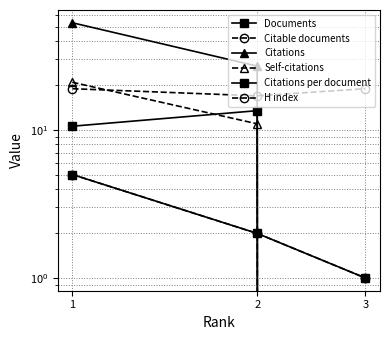

Where is Citations per document nearest to the value 6?

1